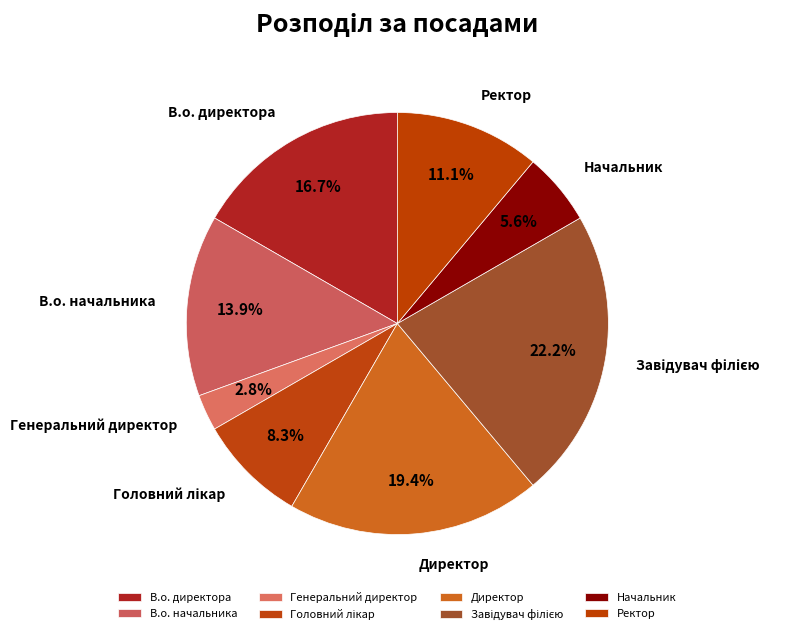

What portion of the pie excludes Начальник?

94.4%